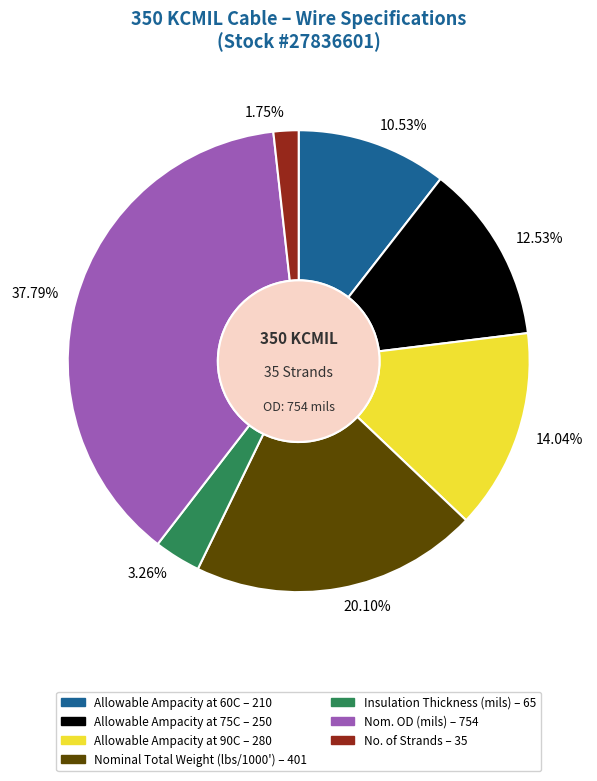

Rank the categories by value from lowest to highest.

No. of Strands, Insulation Thickness (mils), Allowable Ampacity at 60C, Allowable Ampacity at 75C, Allowable Ampacity at 90C, Nominal Total Weight (lbs/1000'), Nom. OD (mils)